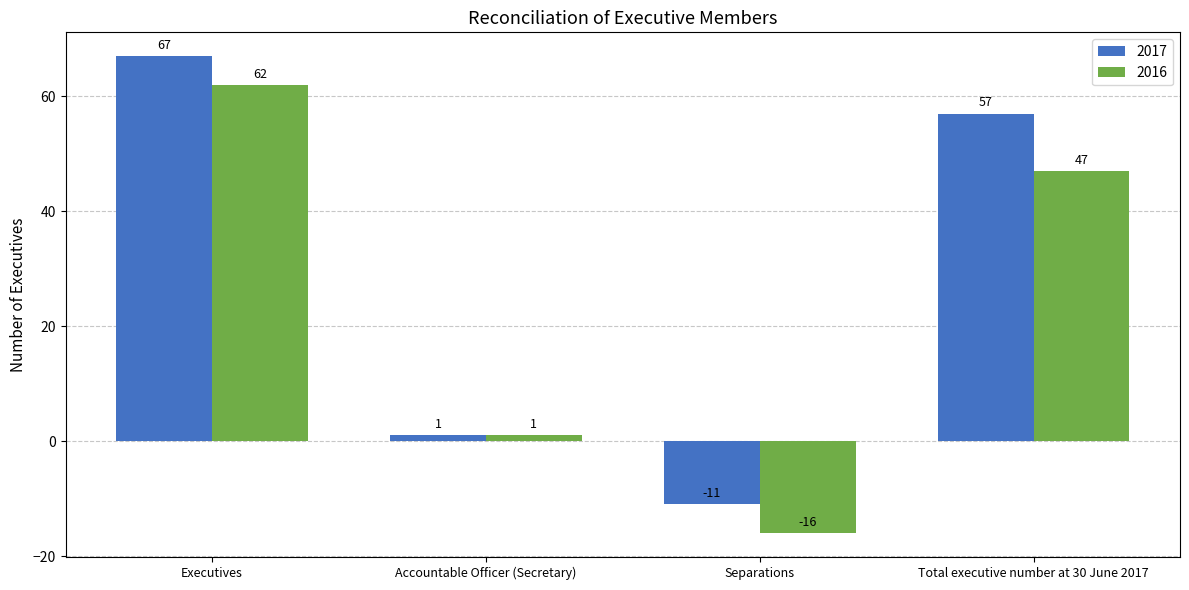

Reading right to left, extract all data points from this chart.

2017: Total executive number at 30 June 2017=57	Separations=-11	Accountable Officer (Secretary)=1	Executives=67
2016: Total executive number at 30 June 2017=47	Separations=-16	Accountable Officer (Secretary)=1	Executives=62